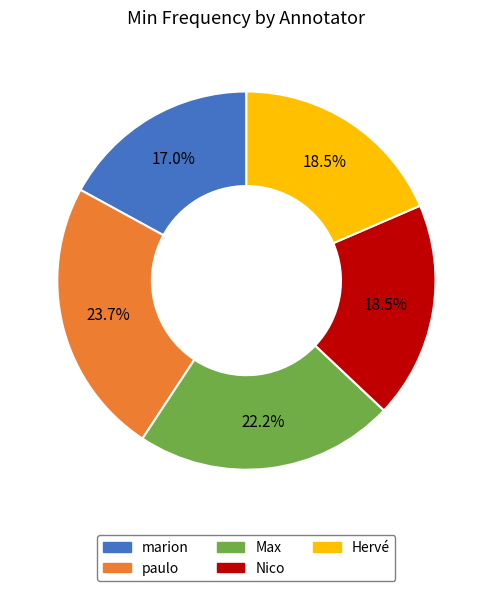

What is the smallest slice in the pie chart?

marion